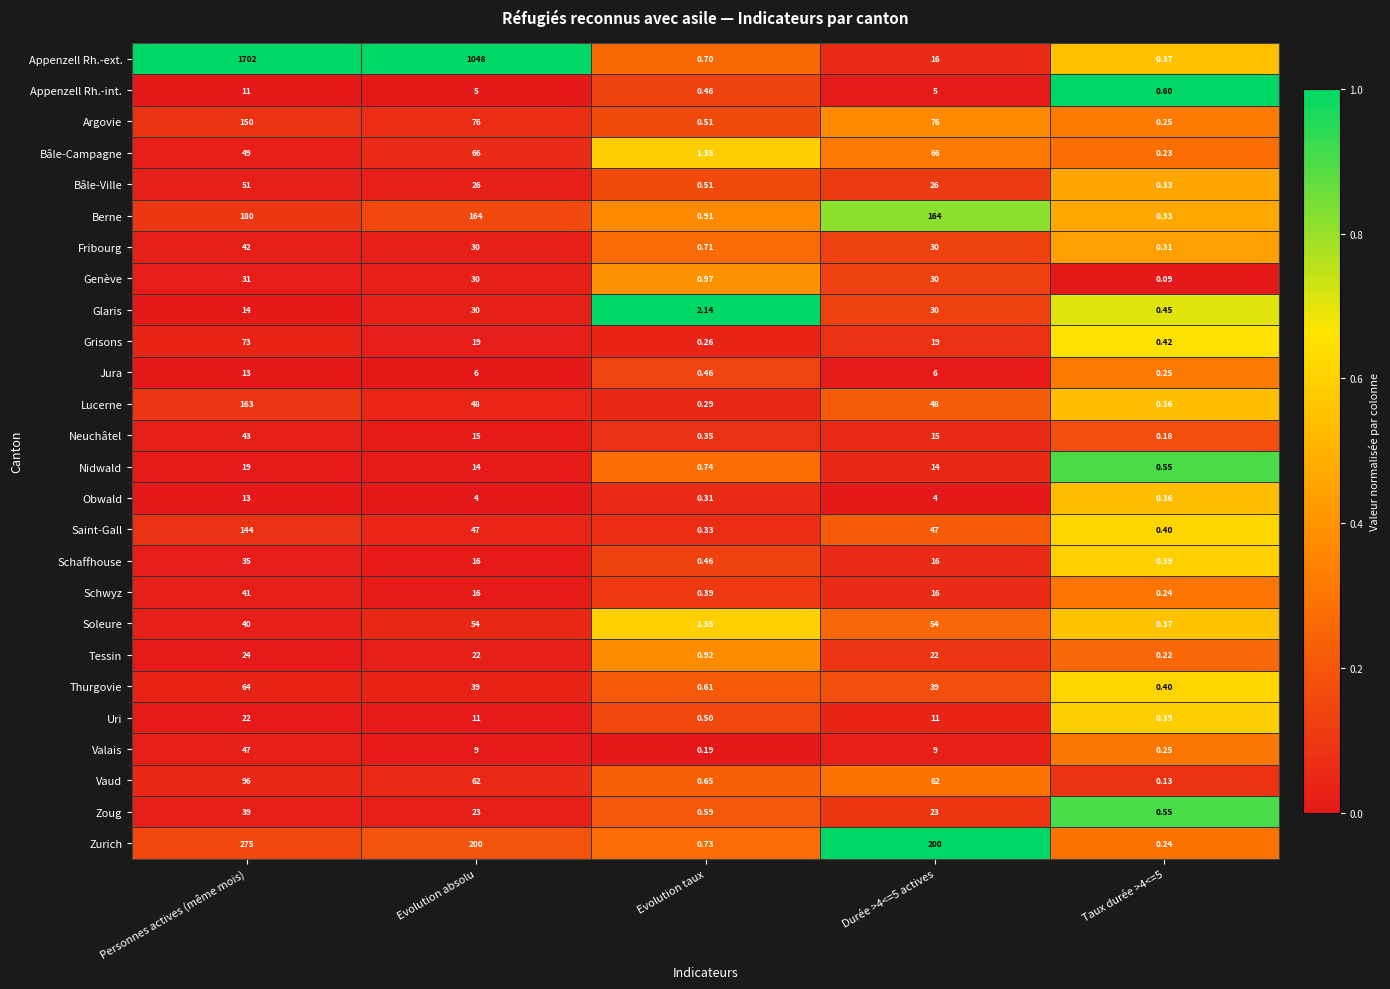

At which category is the sum across all series the highest?

Personnes actives (même mois)